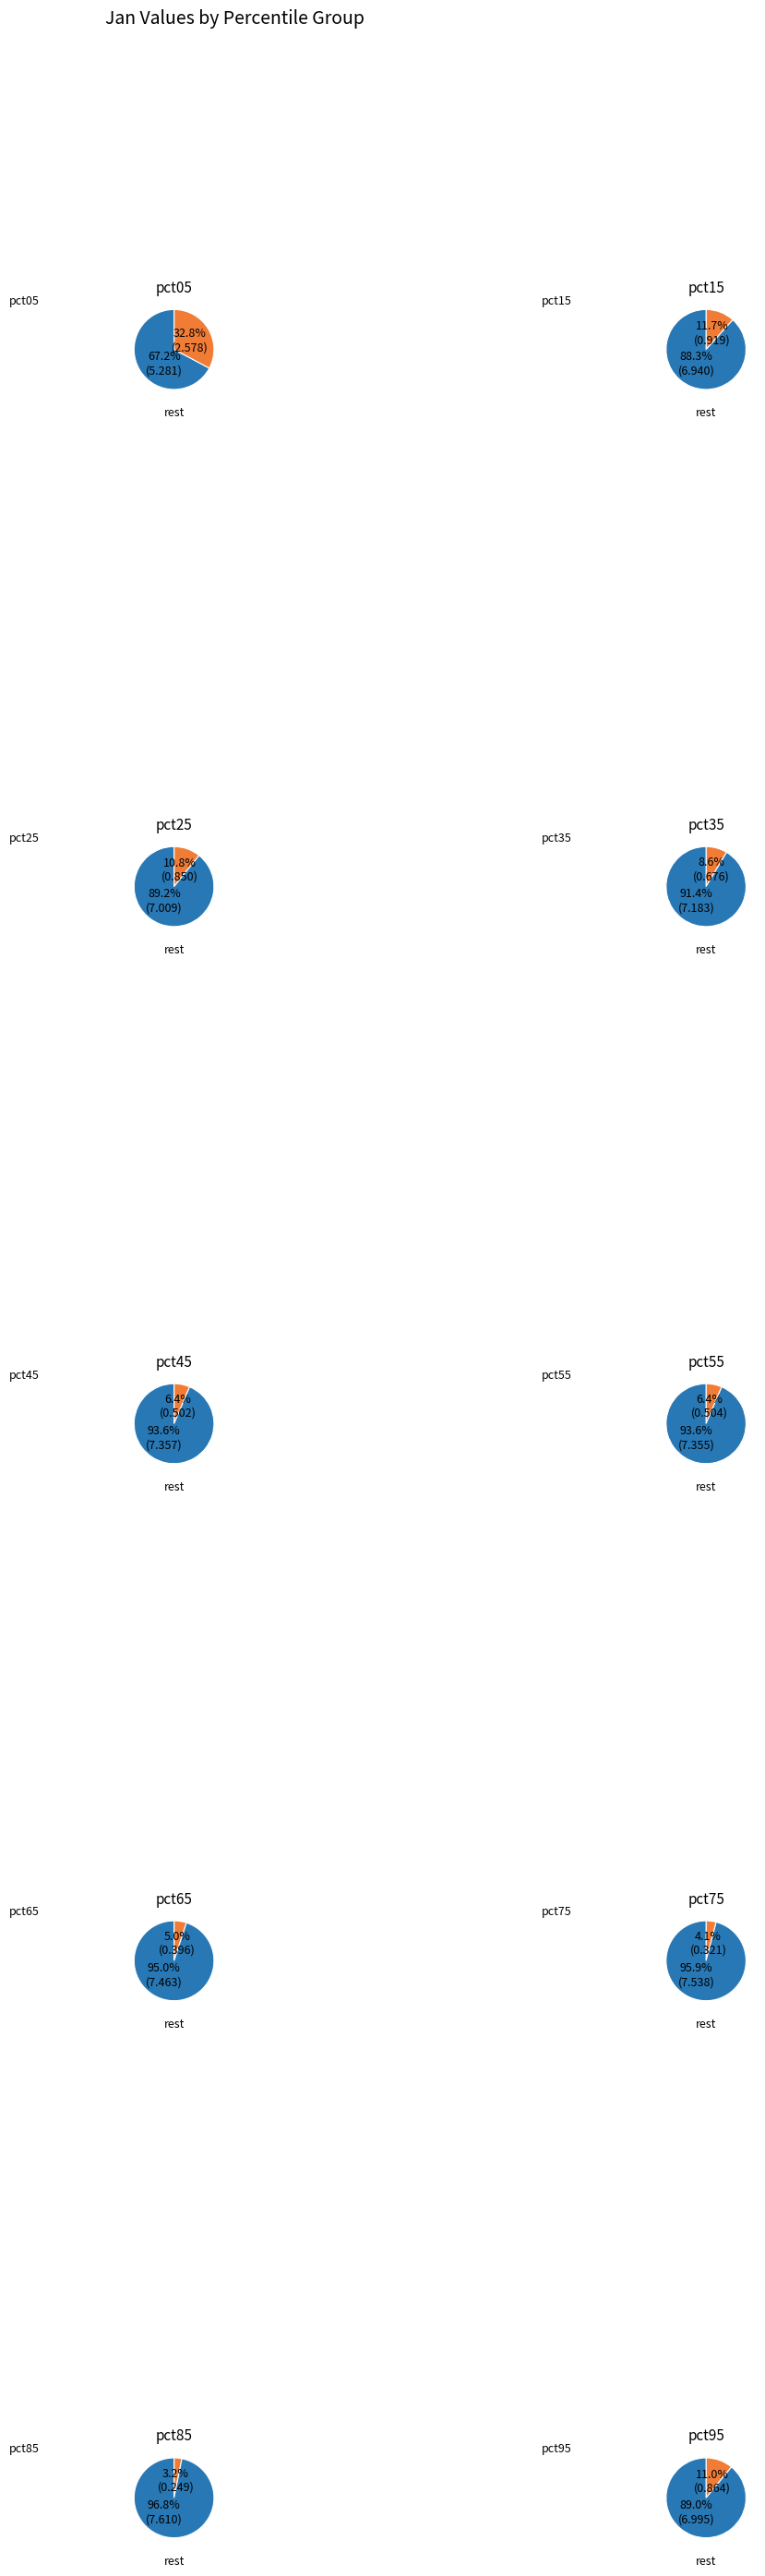

Does any single category account for the majority?

No